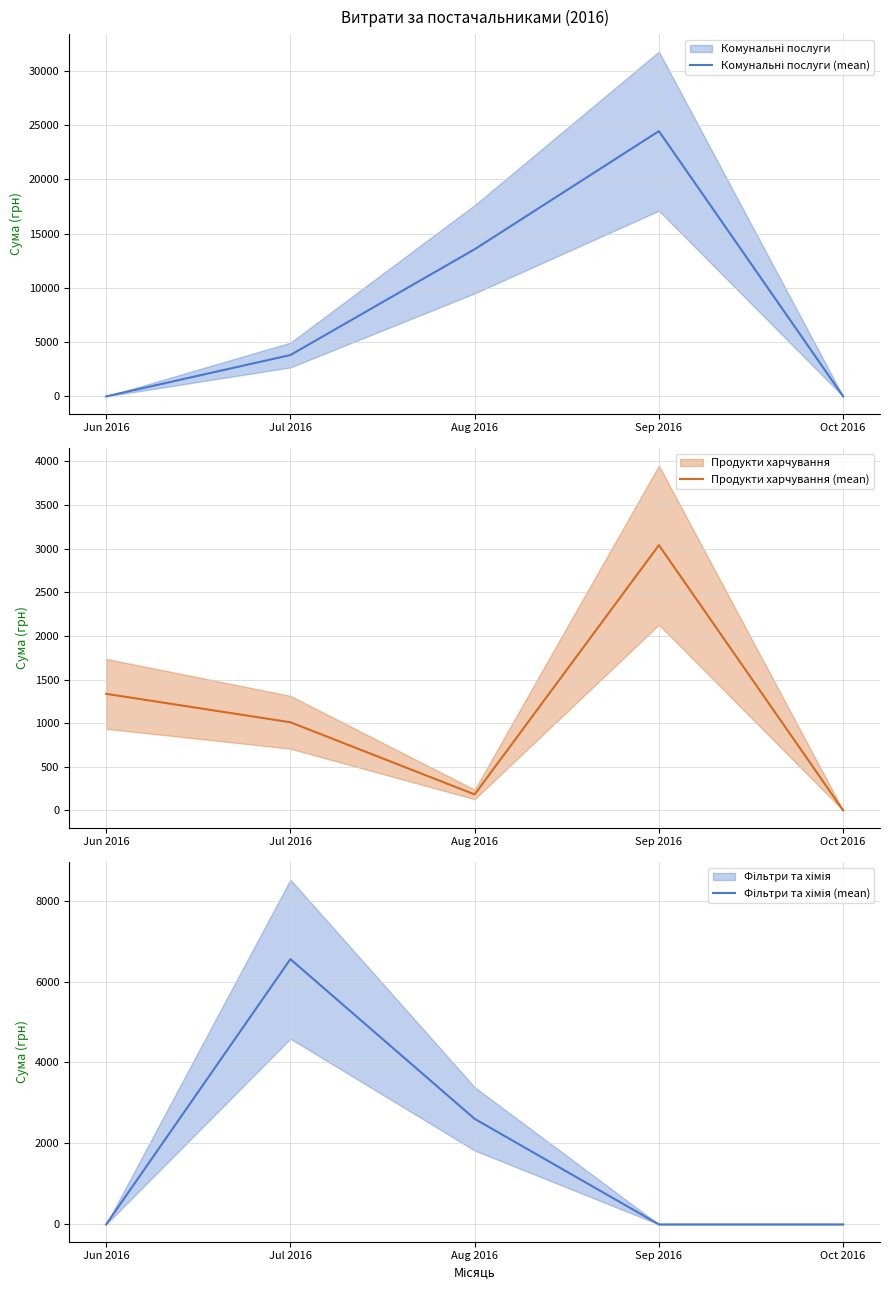

Where do Фільтри та хімія (mean) and Комунальні послуги (mean) first cross each other?

Jul 2016 and Aug 2016